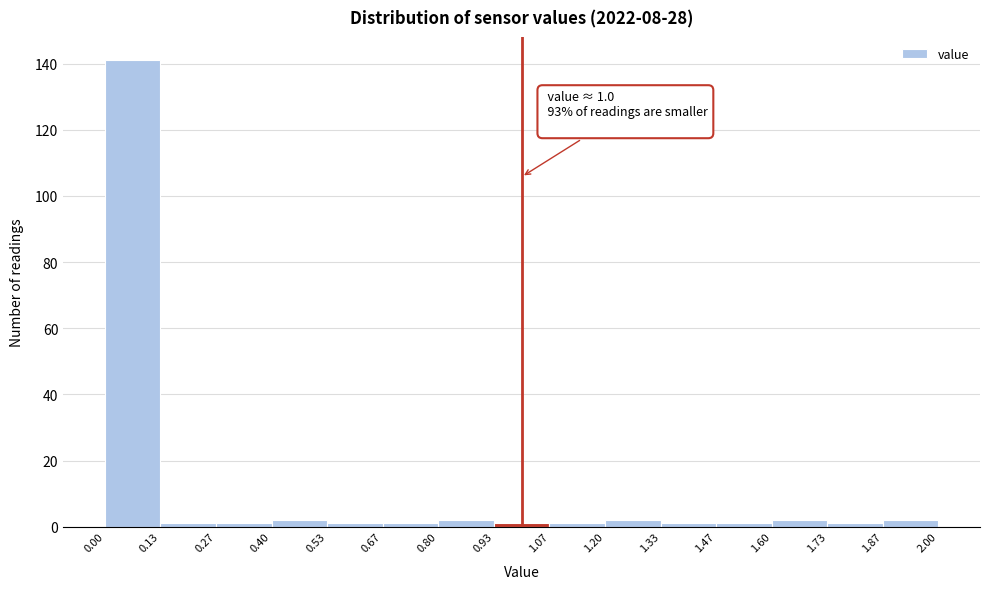

Which range on the x-axis has the tallest bar?

0.00 to 0.13